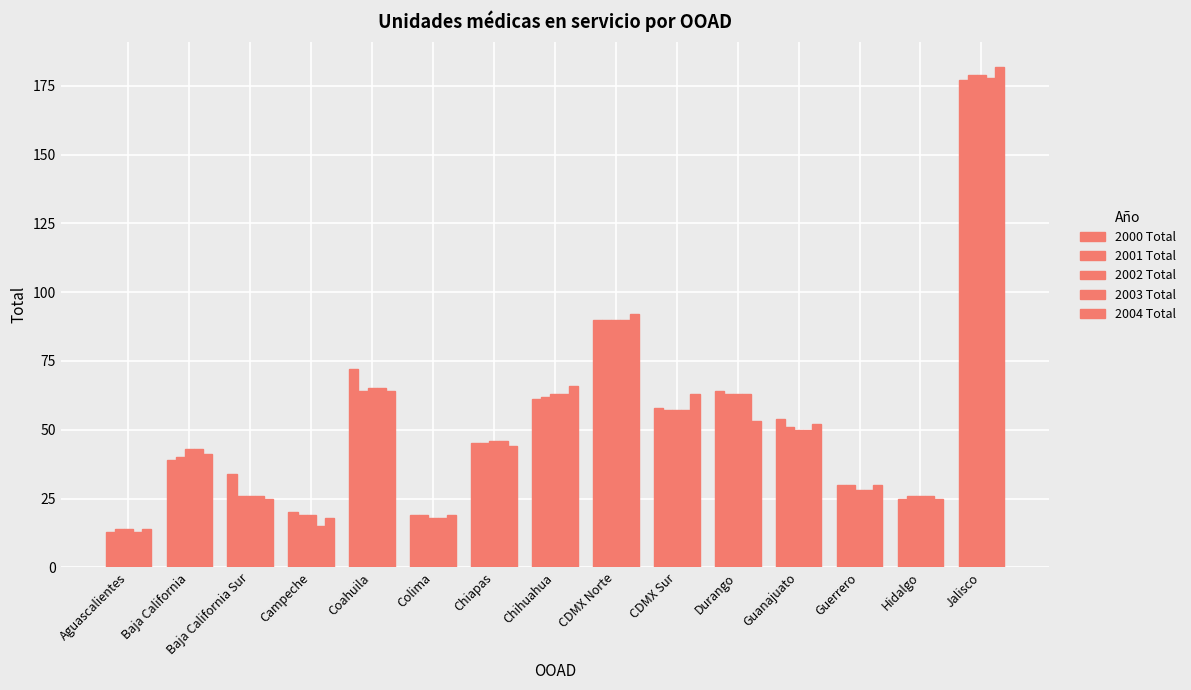

At which label is 2001 Total closest to 96?

CDMX Norte